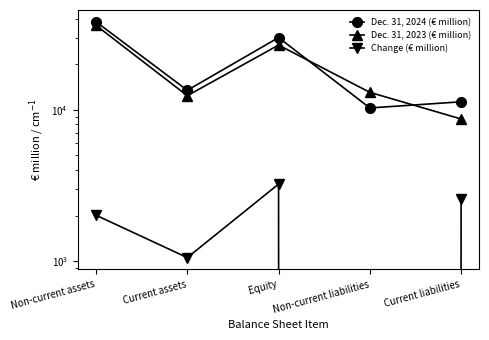

Is this an area chart (filled region under the line)?

No